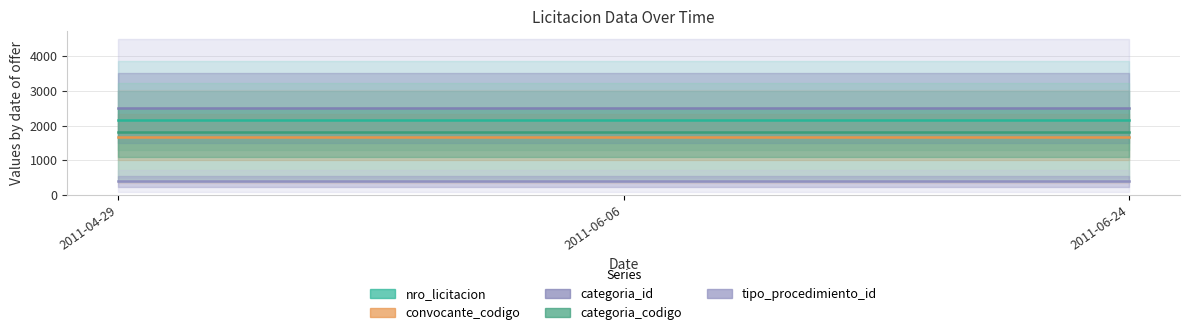

How many lines are shown in the chart?

5